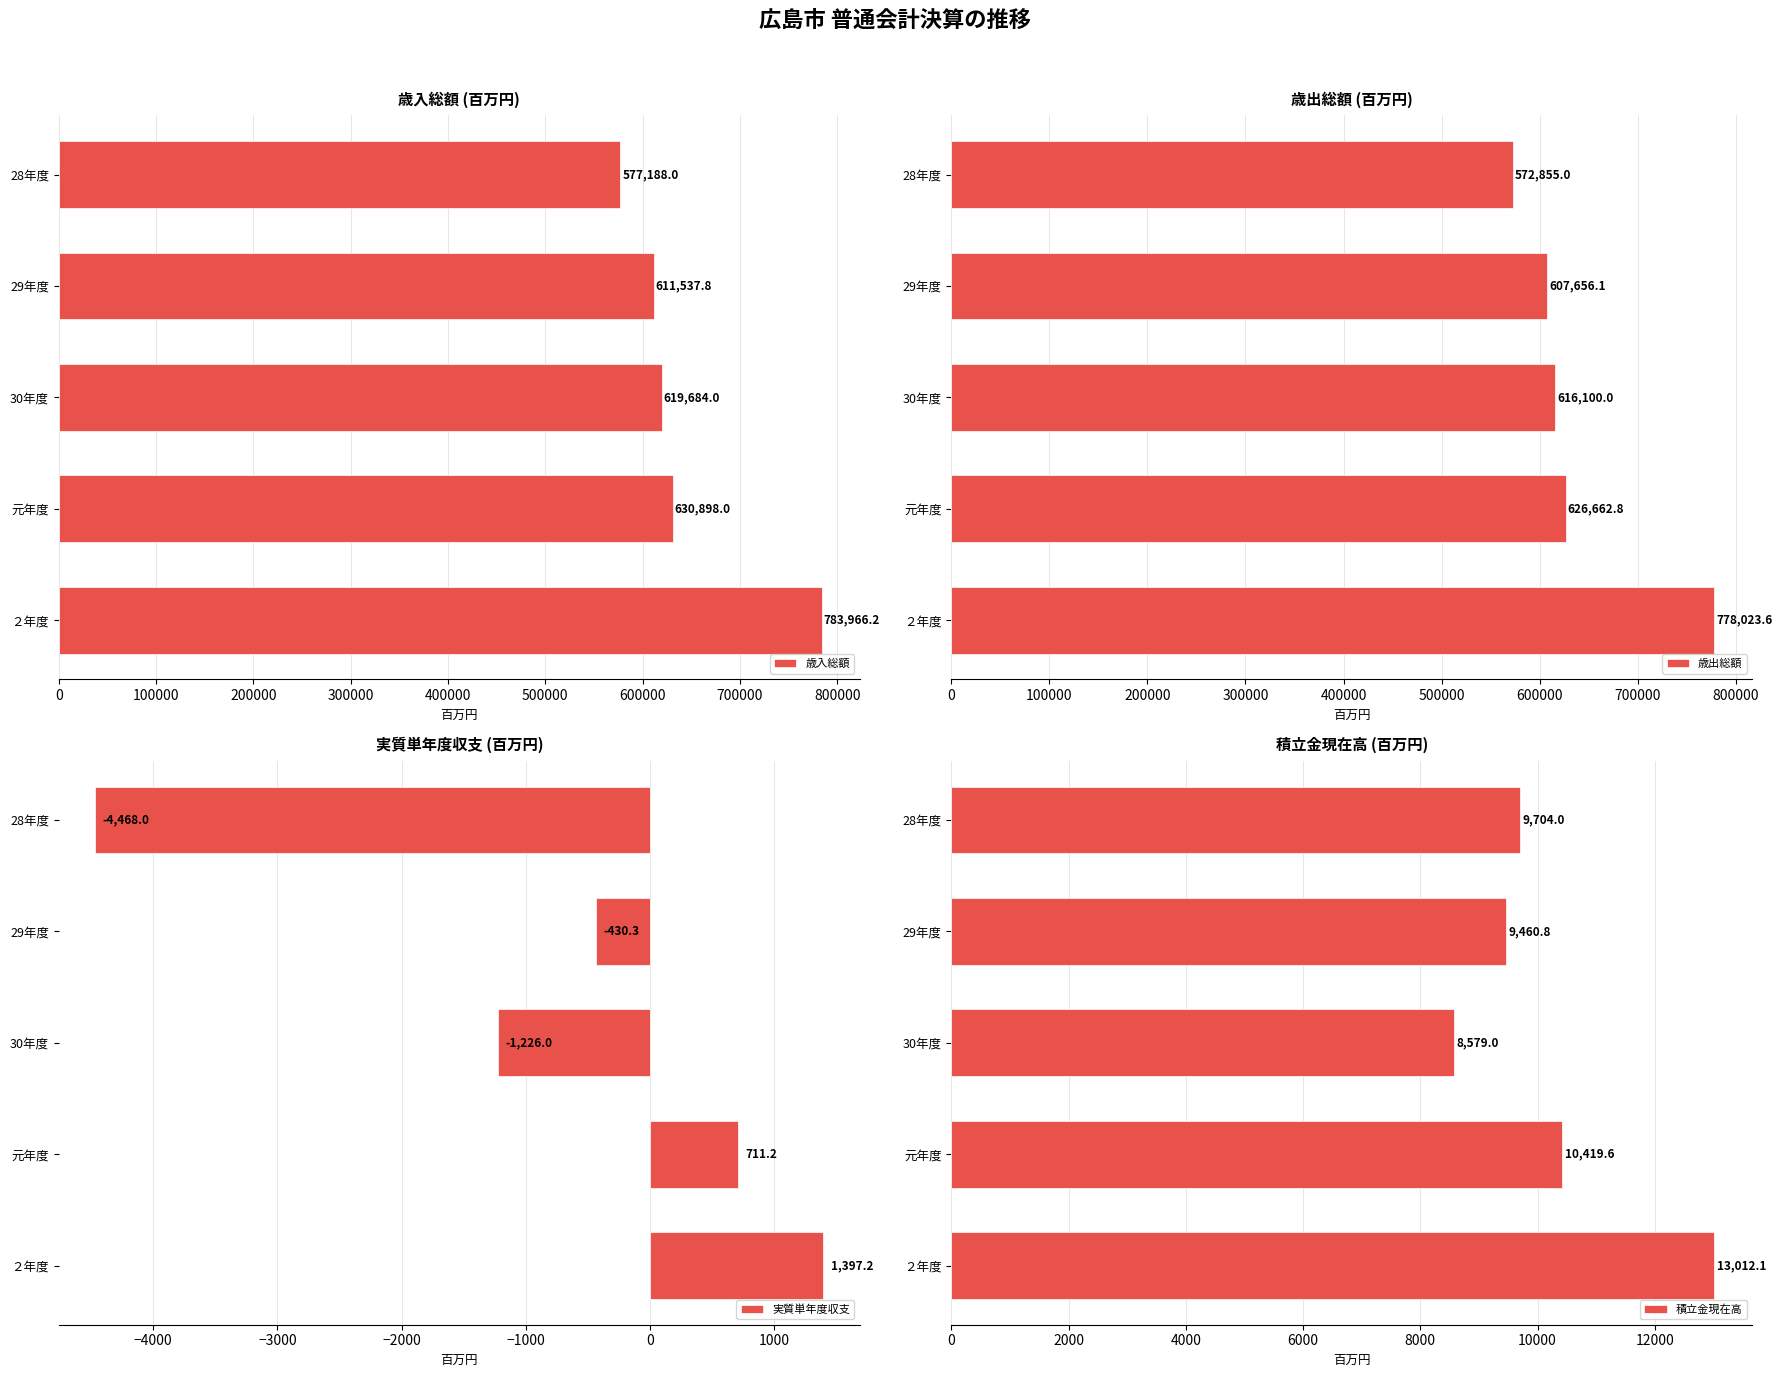

What is the difference between the second highest and minimum values in the 歳出総額 series?

53807.8